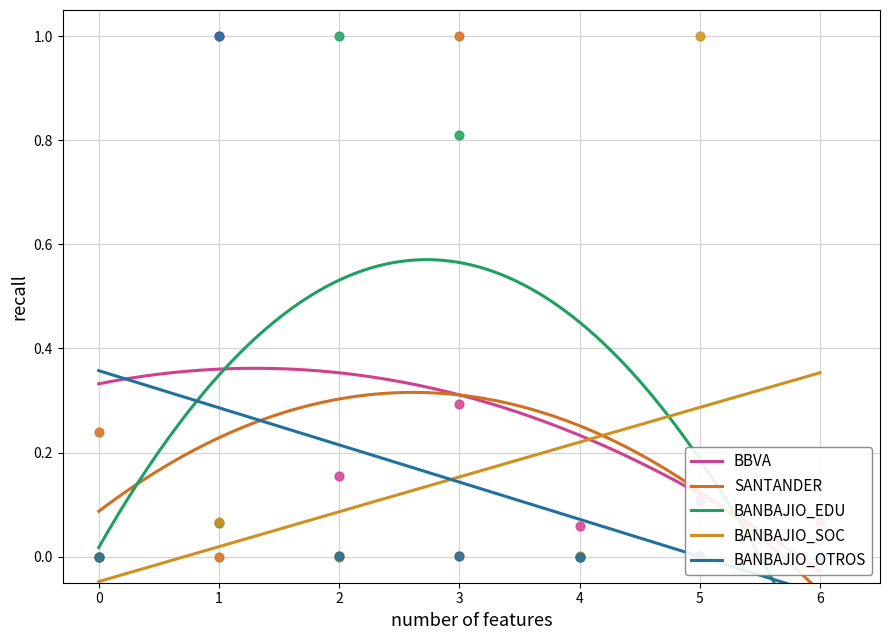

What are all the series names shown in the legend?

BBVA, SANTANDER, BANBAJIO_EDU, BANBAJIO_SOC, BANBAJIO_OTROS